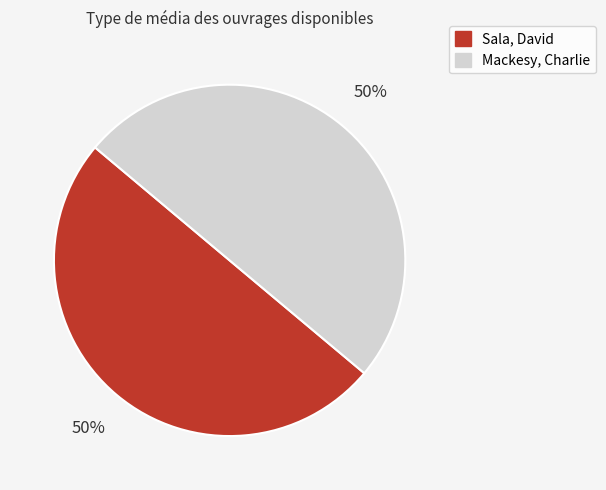

Is the sum of Mackesy, Charlie and Sala, David greater than half?

Yes